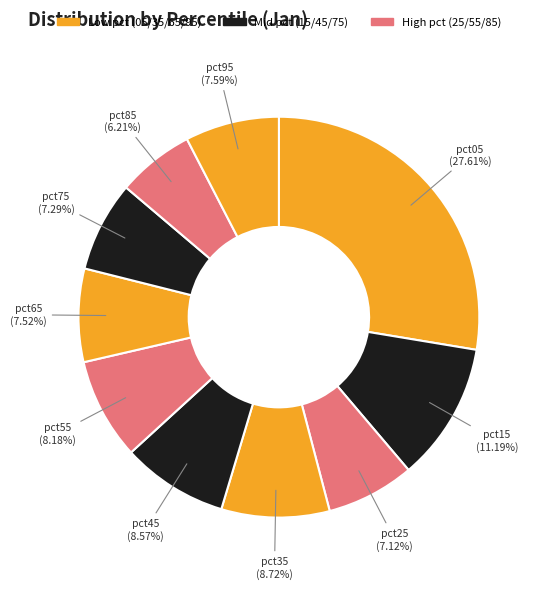

What percentage is the pct75 slice, to the nearest percent?

7%